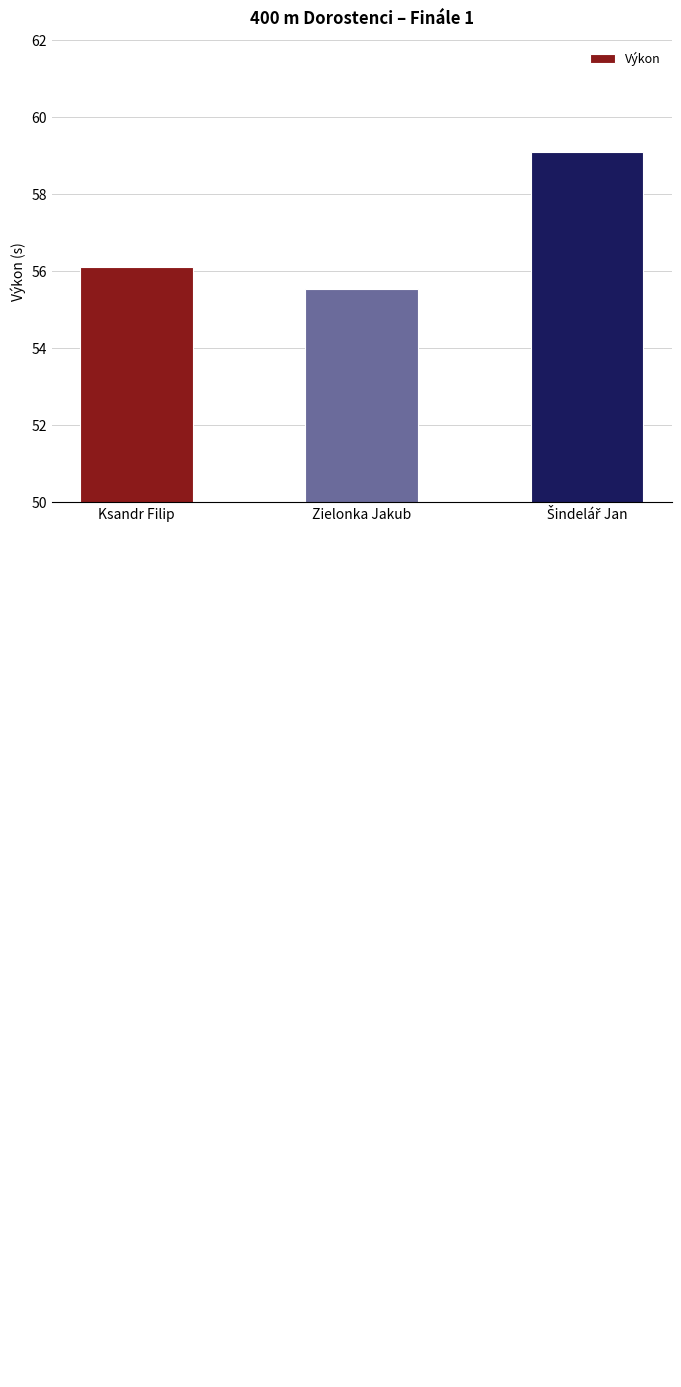

Is it true that the value at Ksandr Filip is 56.1?

True